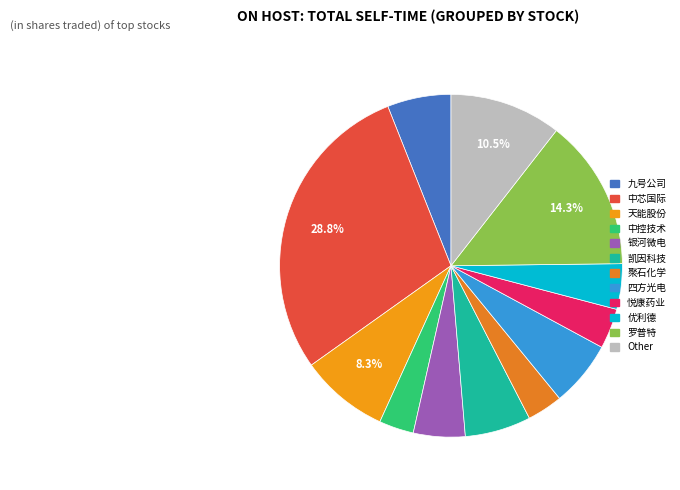

To the nearest percent, what is the difference between the largest and smallest slice percentages?

26%